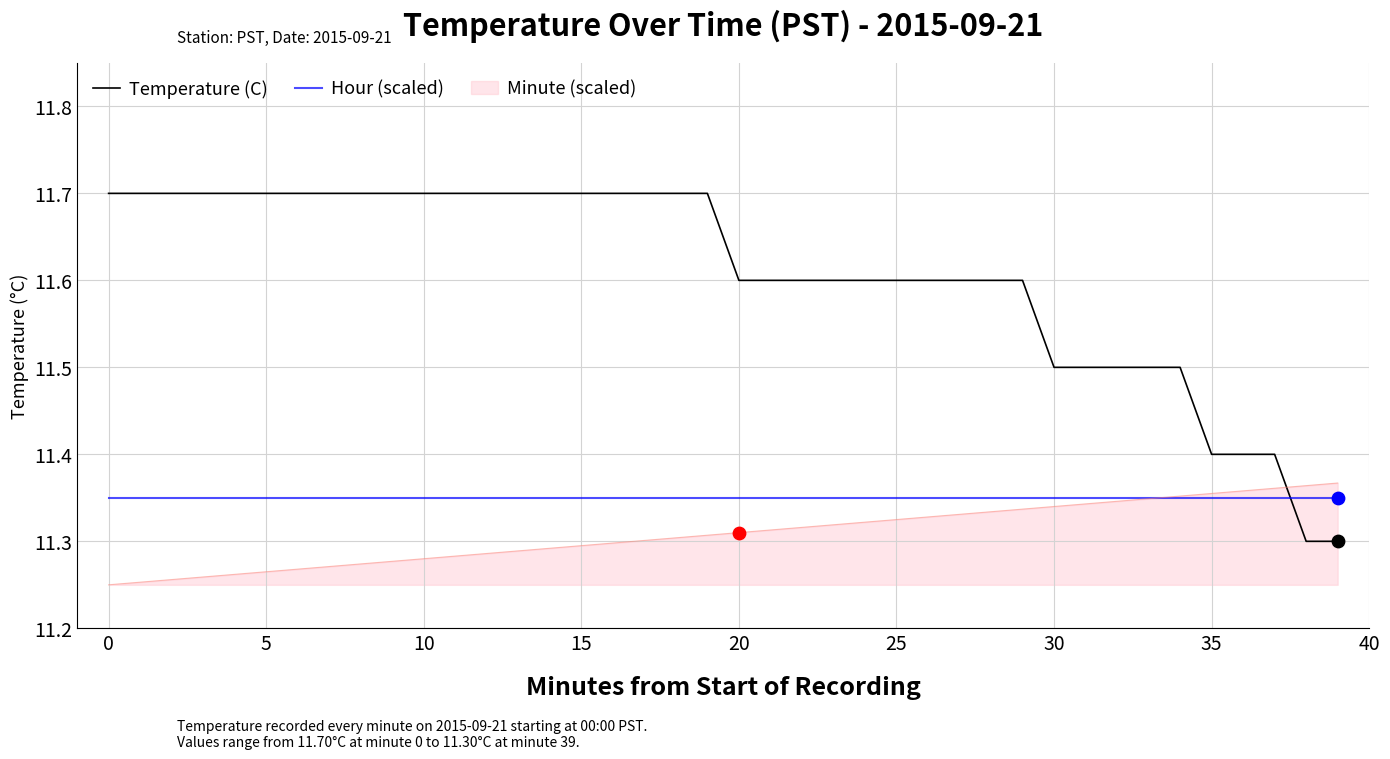

Which series has the largest range (max minus min)?

Temperature (C)